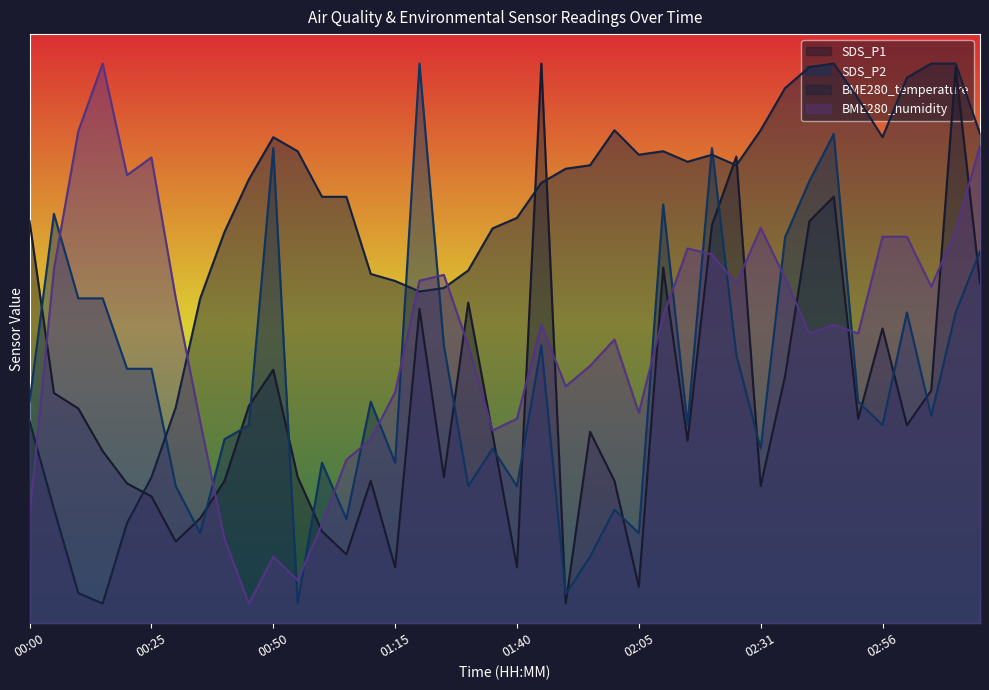

True or false: BME280_humidity has more than 0 points higher than both neighbors.

True